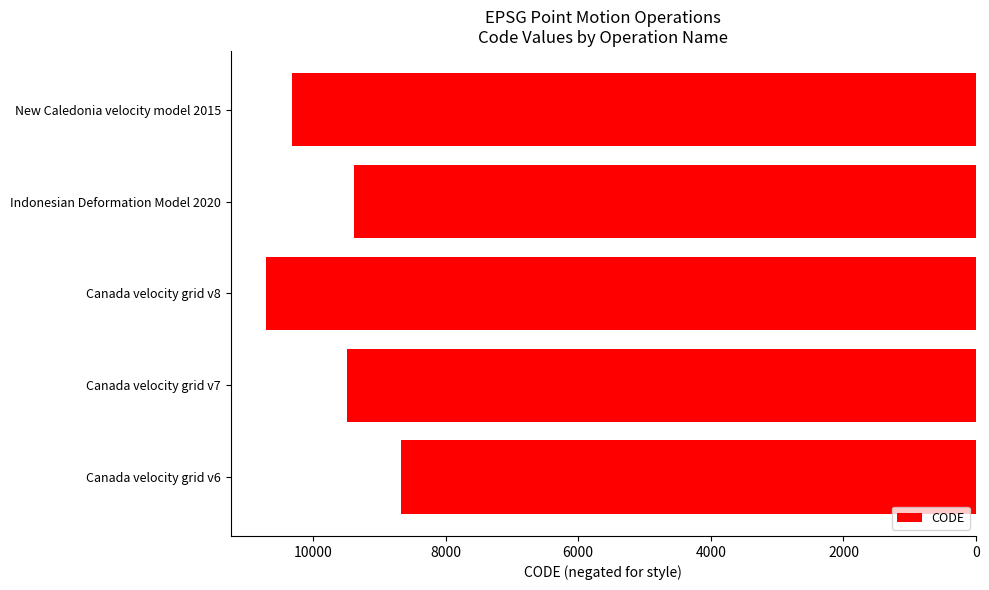

Does the chart contain any negative values?

Yes